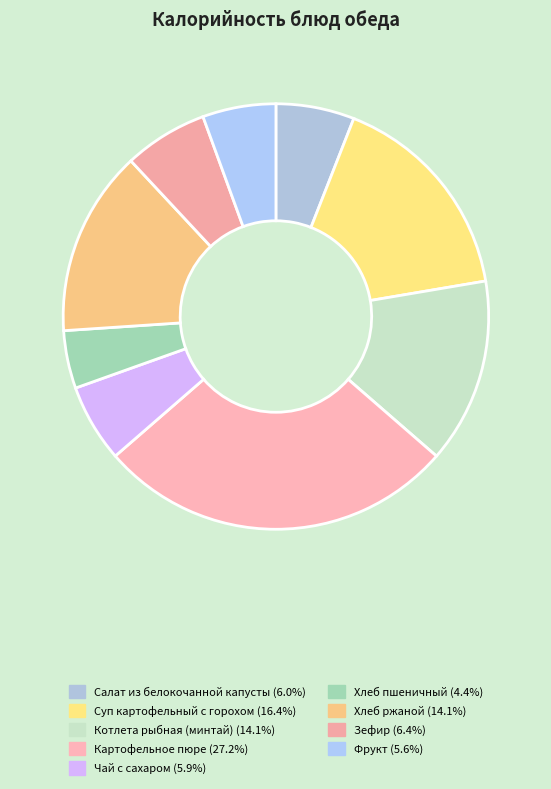

Between Хлеб пшеничный and Фрукт, which is larger?

Фрукт